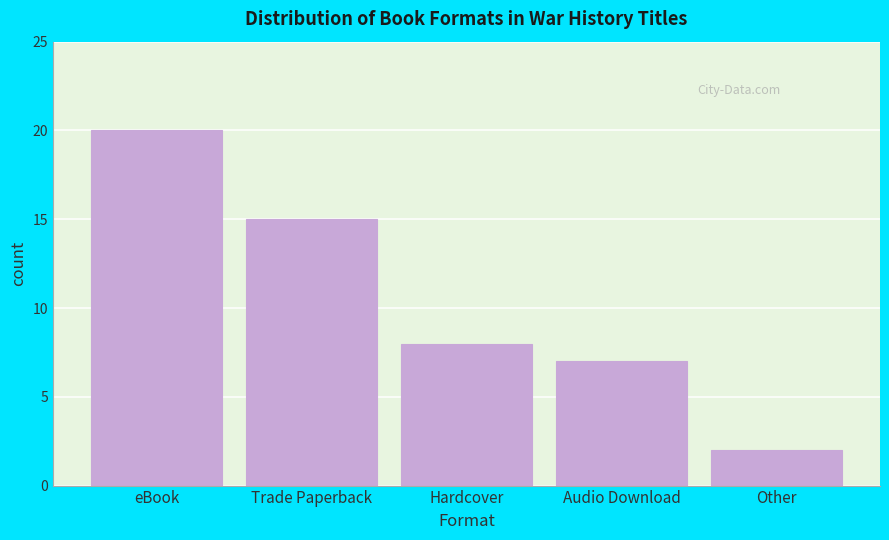

Reading left to right, extract all data points from this chart.

eBook=20	Trade Paperback=15	Hardcover=8	Audio Download=7	Other=2